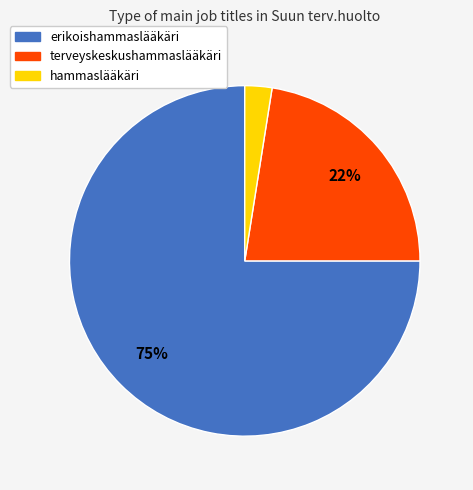

Which slice is the smallest?

hammaslääkäri